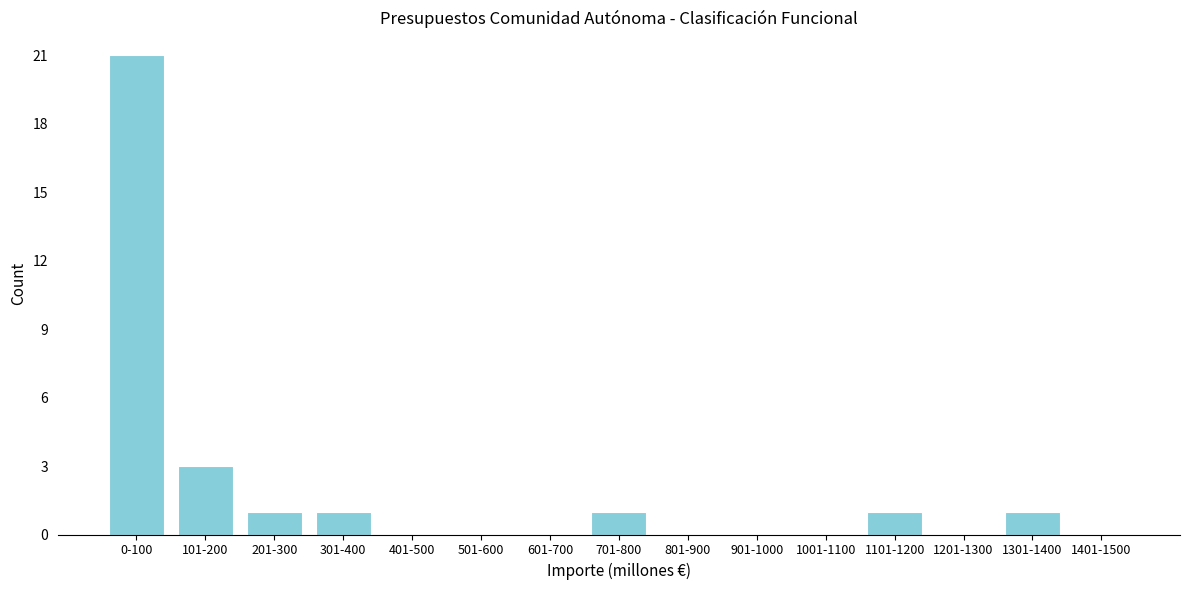

Reading right to left, extract all data points from this chart.

1401-1500=0	1301-1400=1	1201-1300=0	1101-1200=1	1001-1100=0	901-1000=0	801-900=0	701-800=1	601-700=0	501-600=0	401-500=0	301-400=1	201-300=1	101-200=3	0-100=21